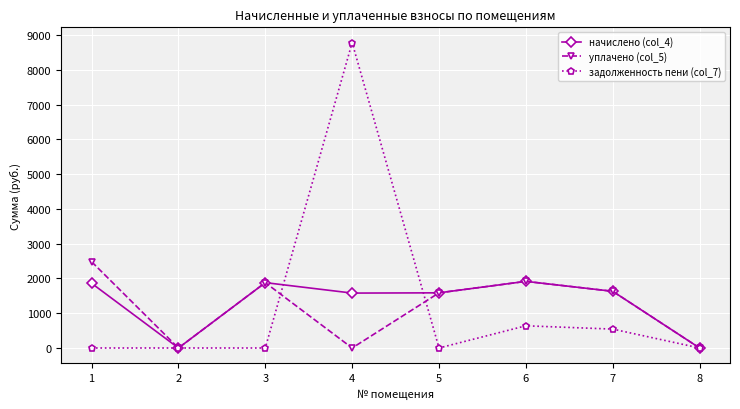

What is the highest value of the начислено (col_4) series?

1917.3